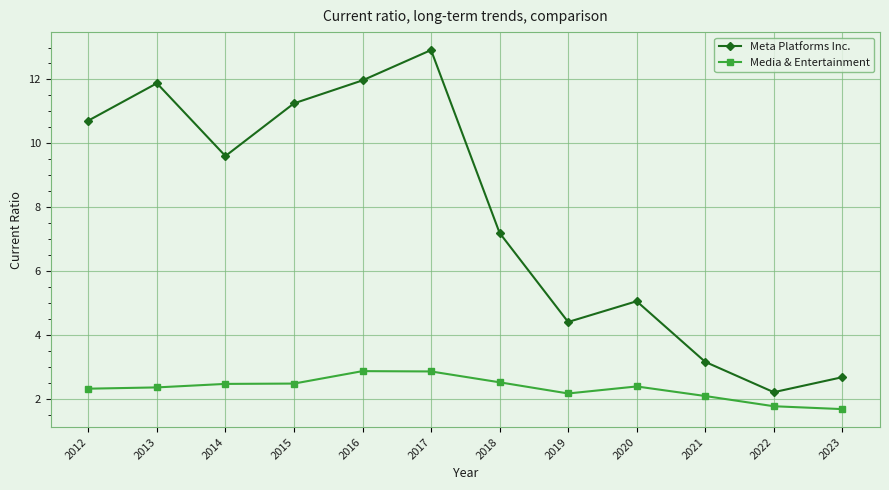

At which label is Meta Platforms Inc. closest to 7?

2018